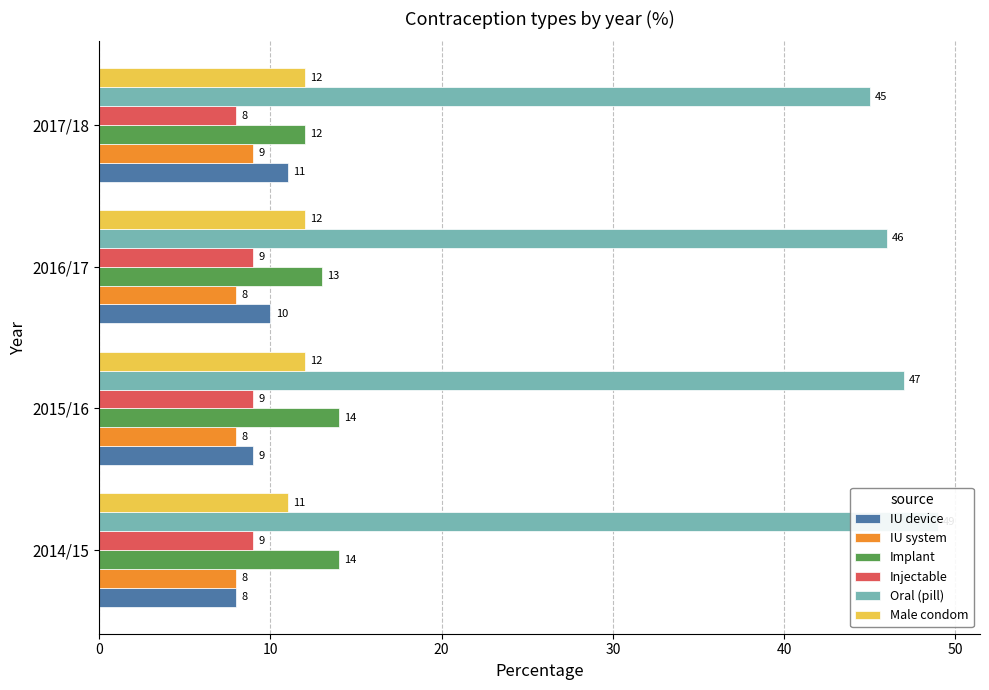

How many series are shown in this chart?

6